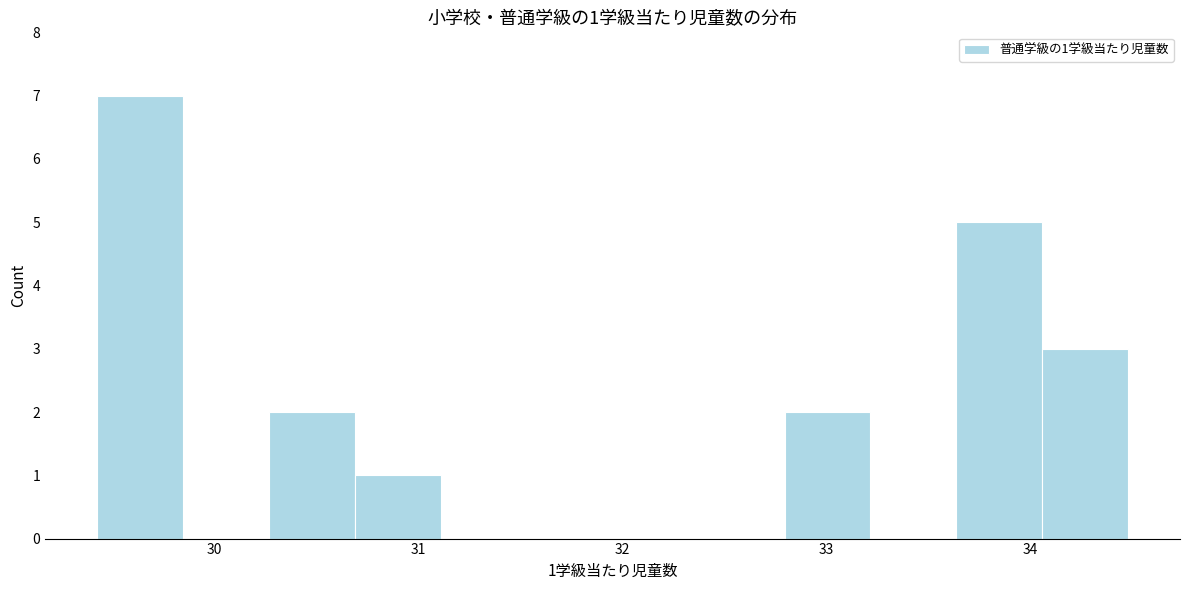

Which range on the x-axis has the tallest bar?

29.4 to 29.8